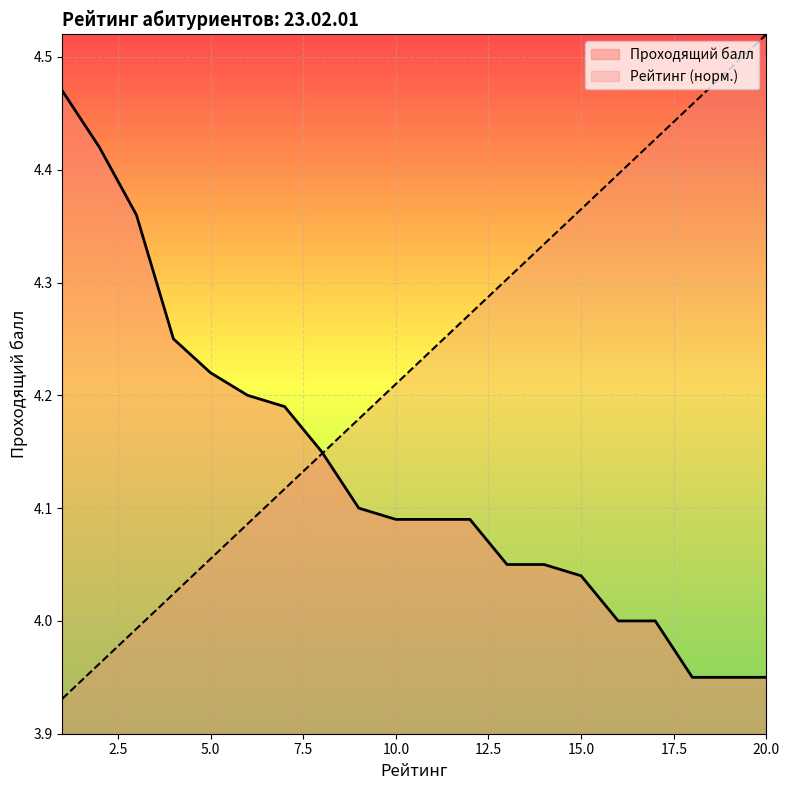

What is the maximum value shown in the chart?

4.5